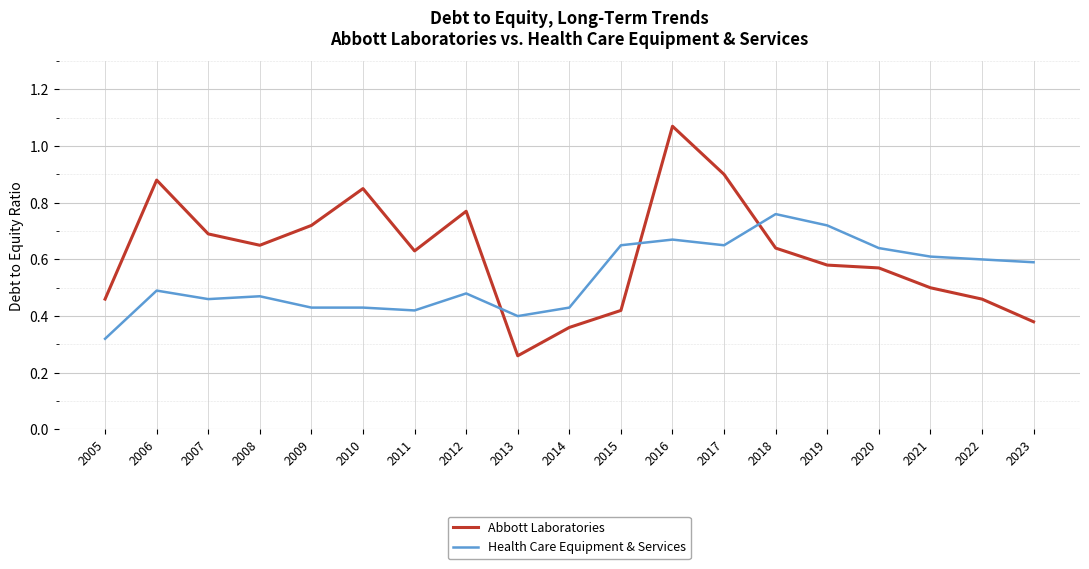

What is the difference between the highest and lowest values at 2022?

0.1